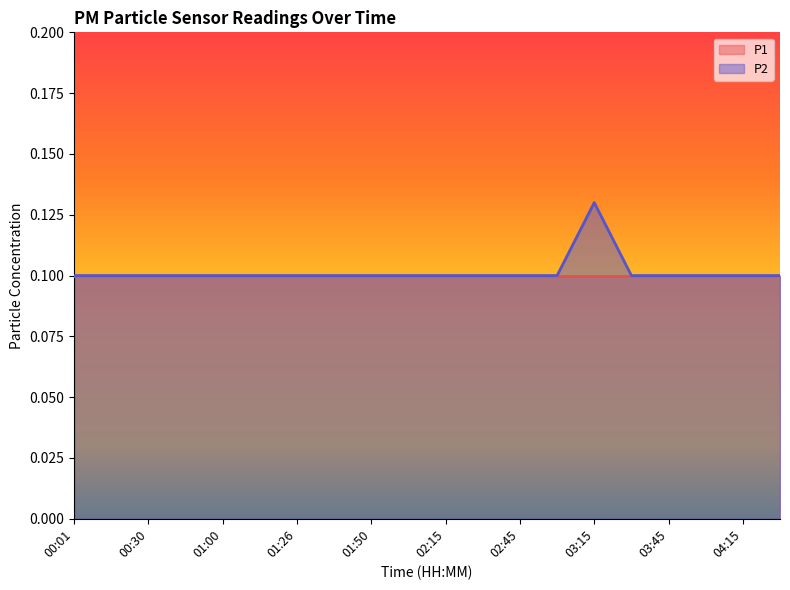

Which series has the largest range (max minus min)?

P2